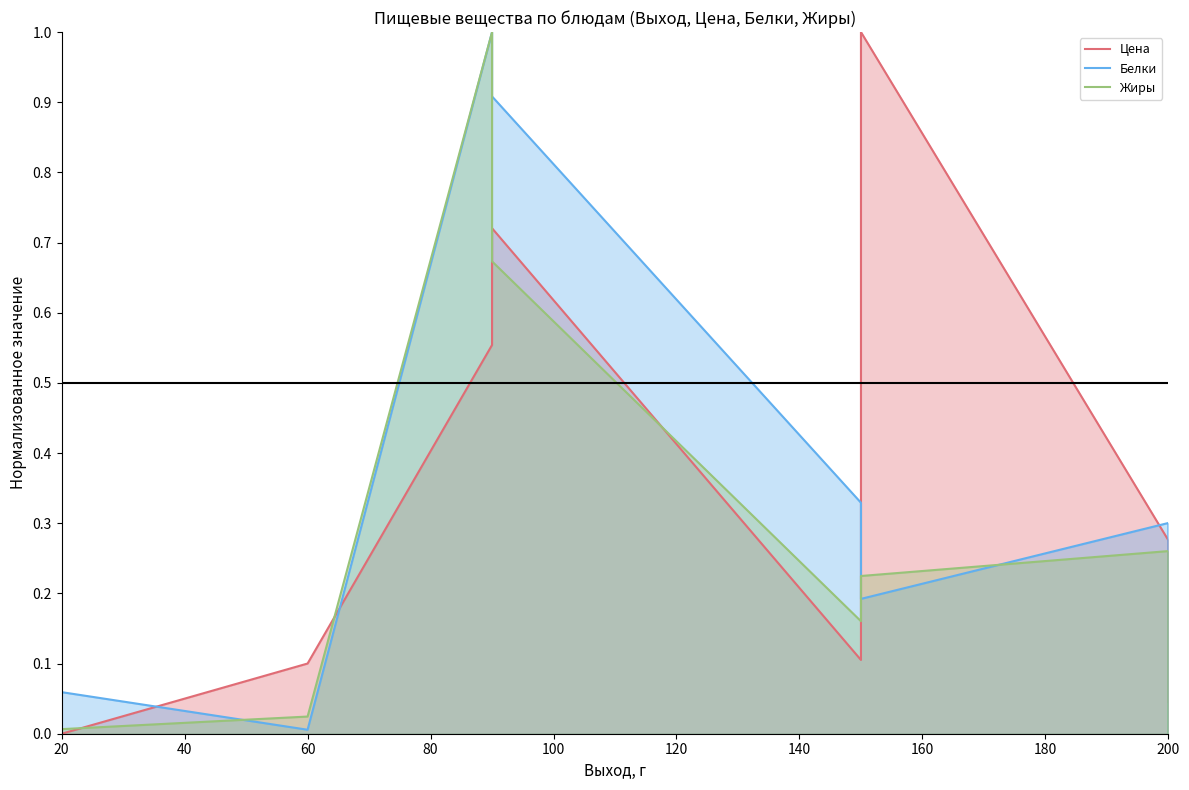

How many lines are shown in the chart?

3